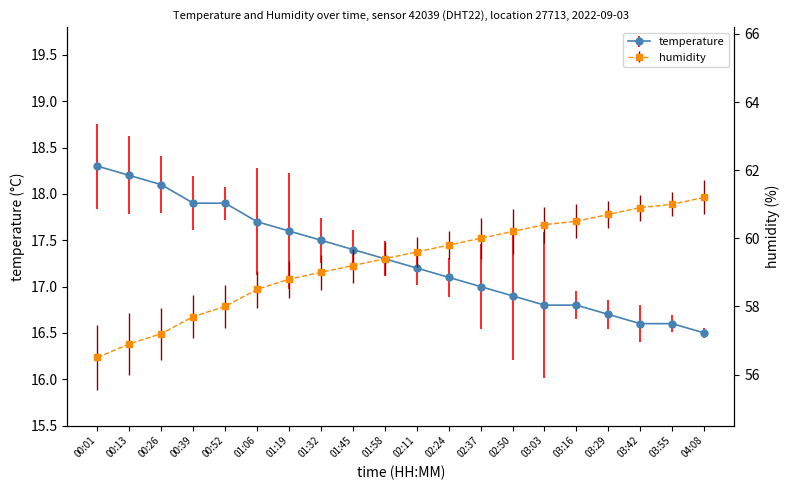

Read the temperature value at 00:01.

18.3